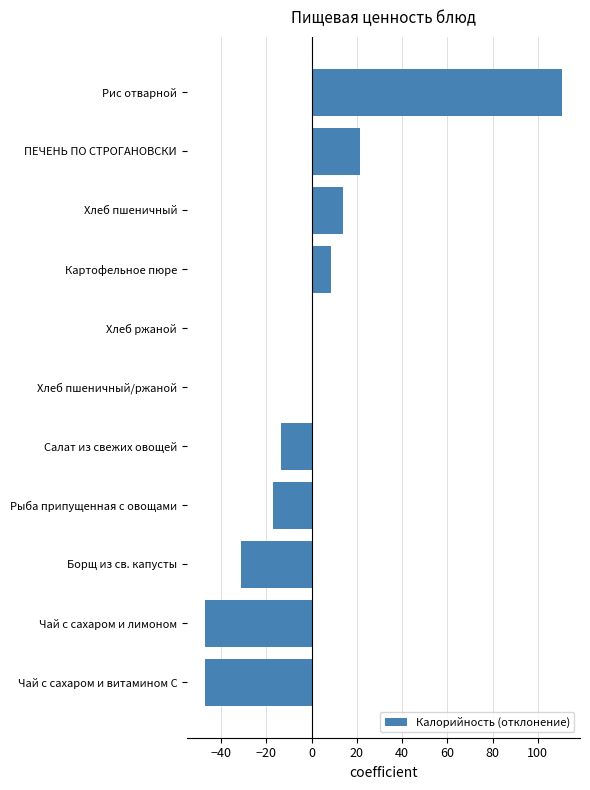

How many bars are there in total?

11